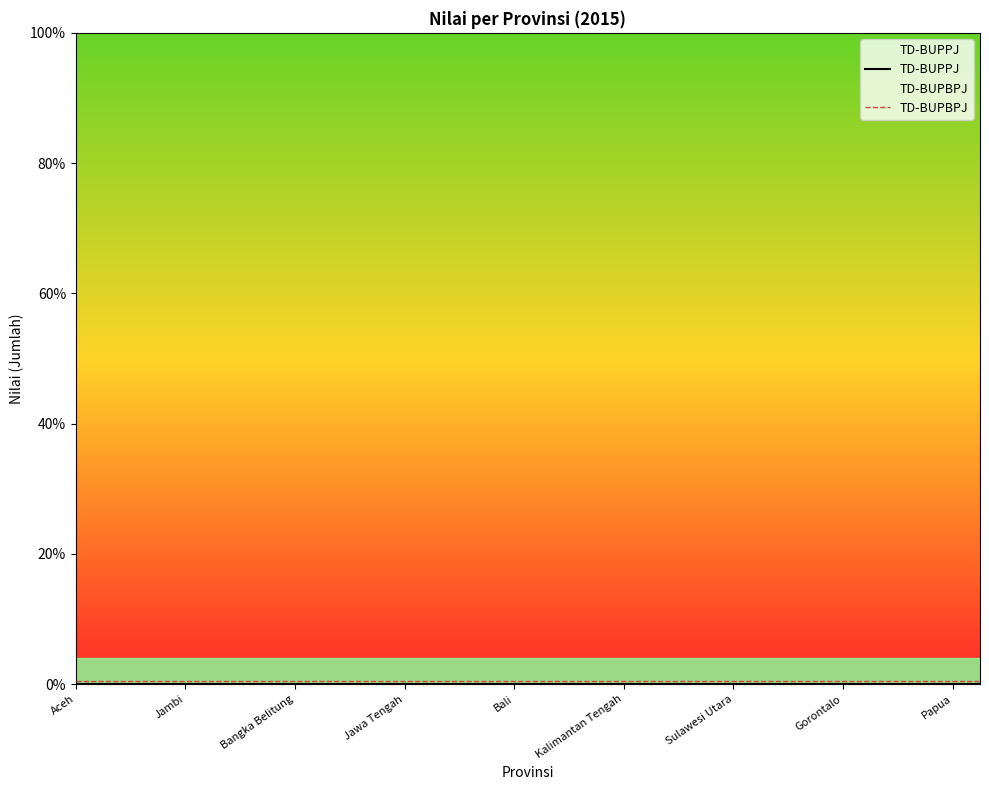

What position from the left is Gorontalo?

8